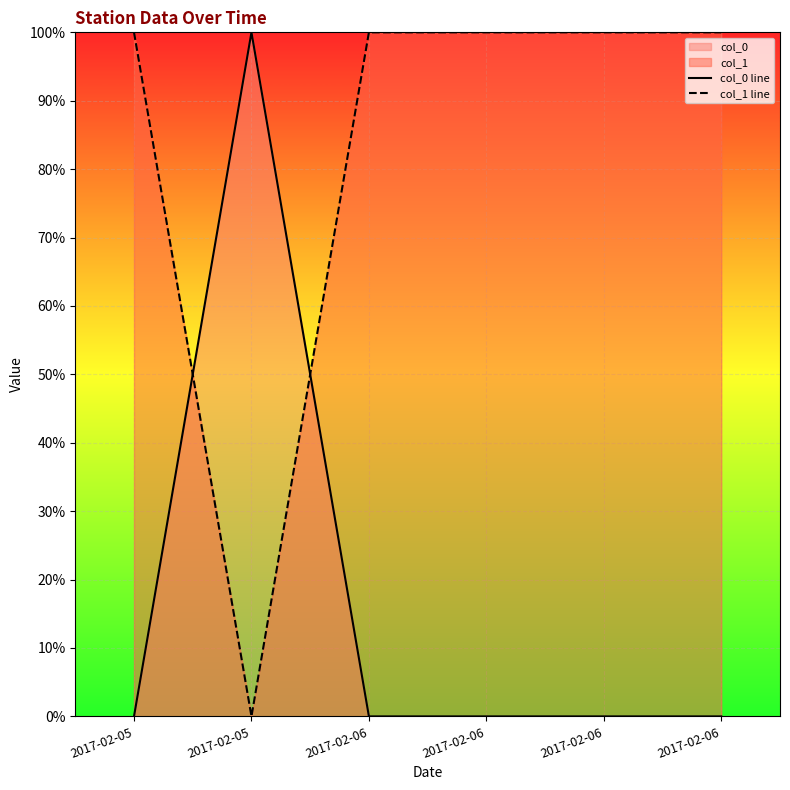

Rank the series at 2017-02-06 from highest to lowest value.

col_1 line, col_0 line